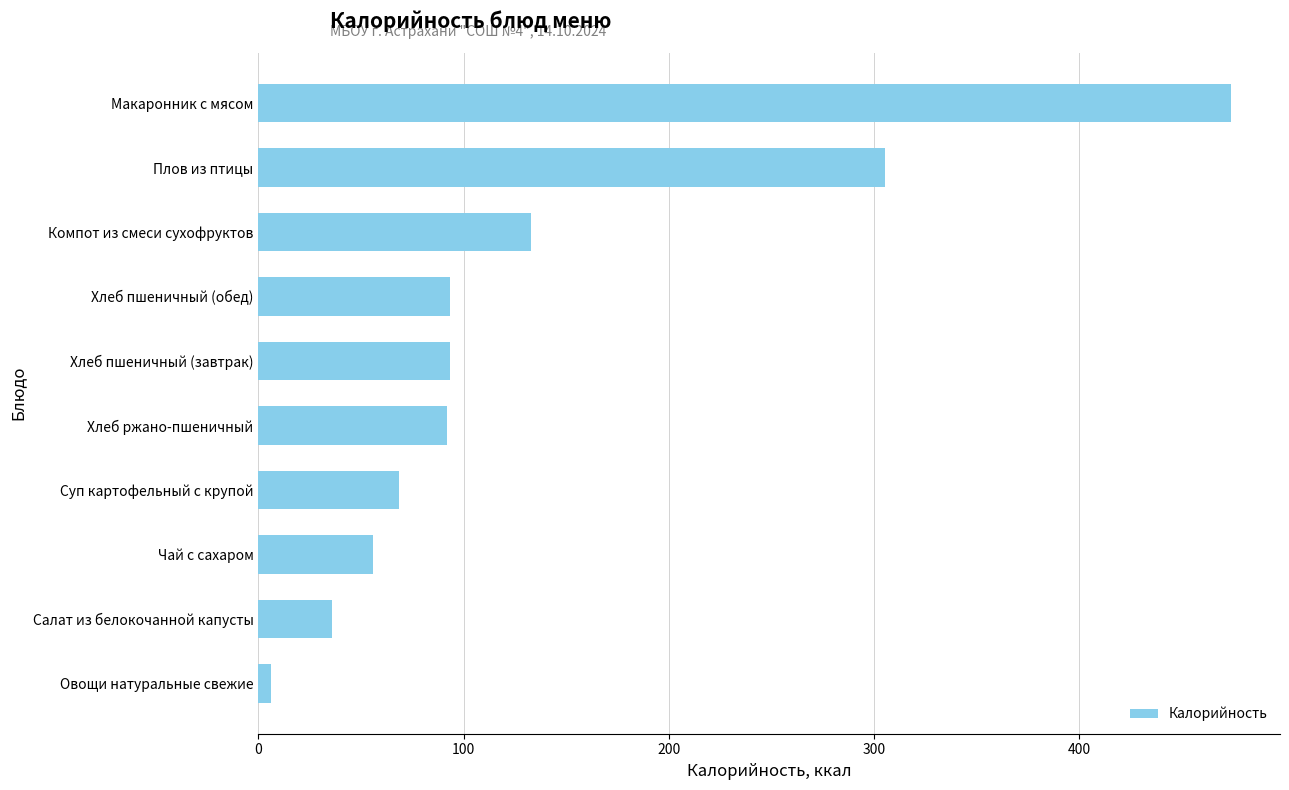

At which category does the chart reach its peak across all series?

Макаронник с мясом